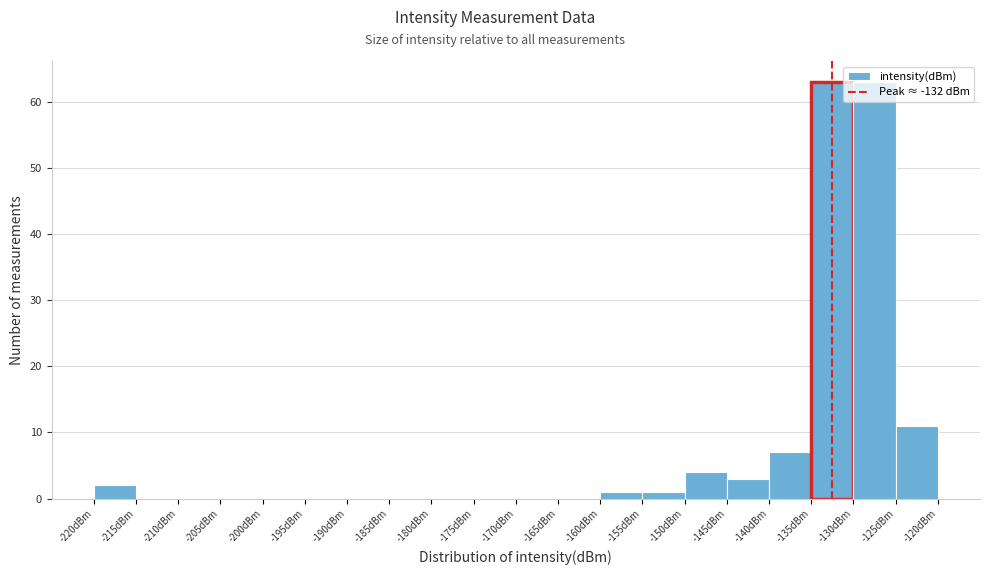

What is the height of the bar covering -160 to -155 on the x-axis? The values are not printed on the chart, so give them approximately, as read against the axis.

1